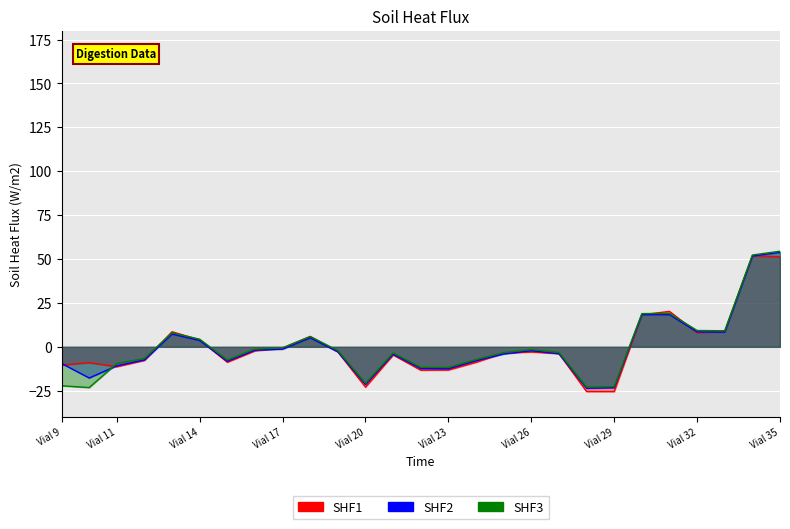

How many interior local peaks does the SHF1 series have?

7